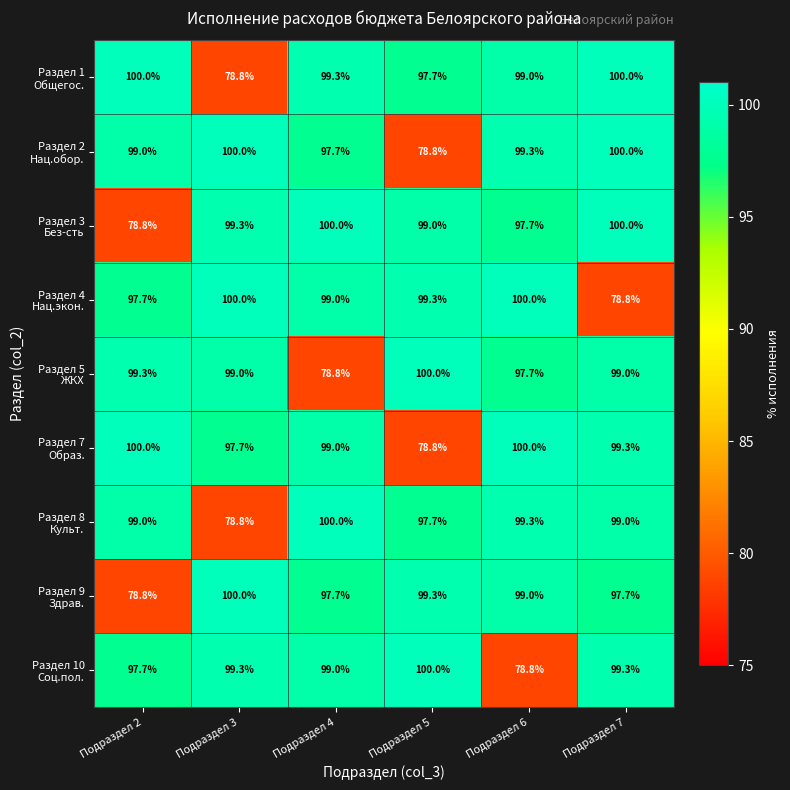

At how many categories does at least one series exceed 84?

6